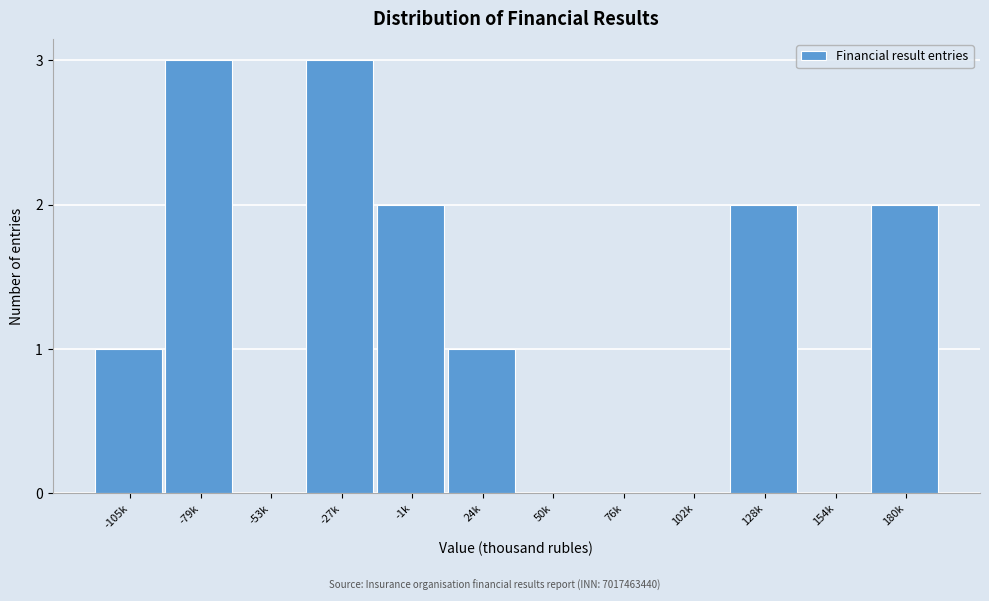

Reading right to left, transcribe all the data shown in this chart.

180k=2	154k=0	128k=2	102k=0	76k=0	50k=0	24k=1	-1k=2	-27k=3	-53k=0	-79k=3	-105k=1